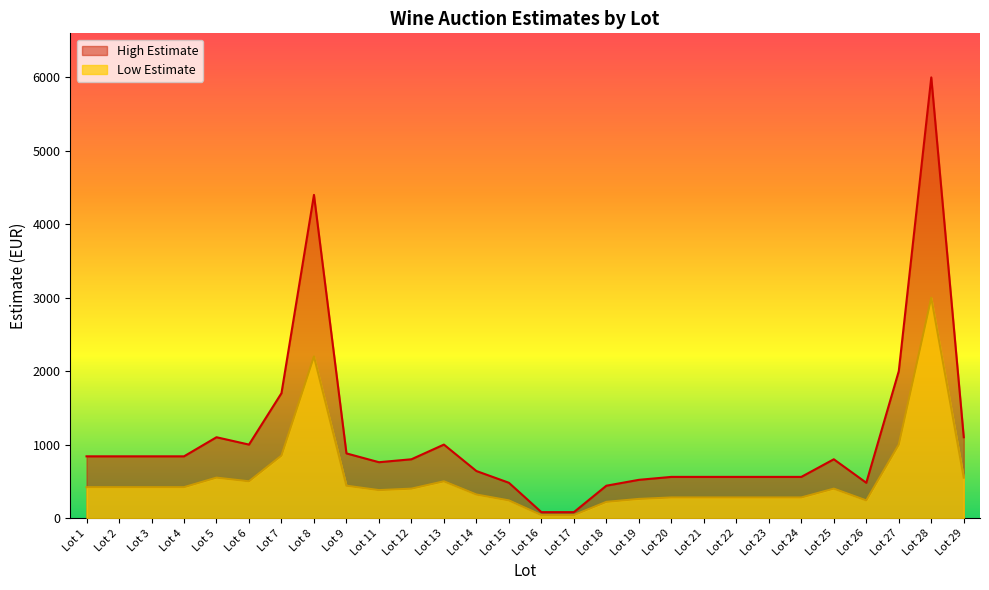

Does the chart have visible grid lines?

No